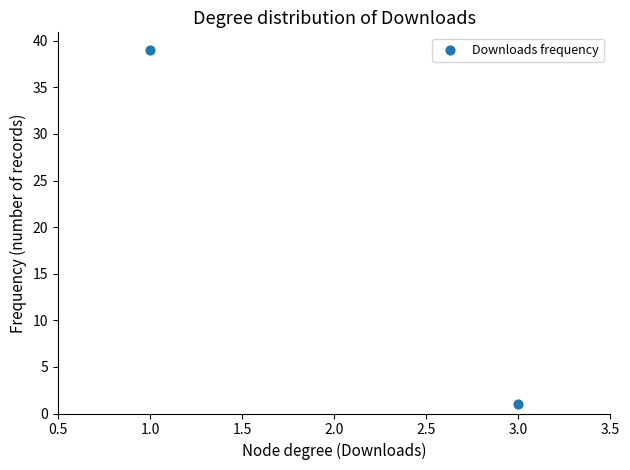

What is the average Y value?

20